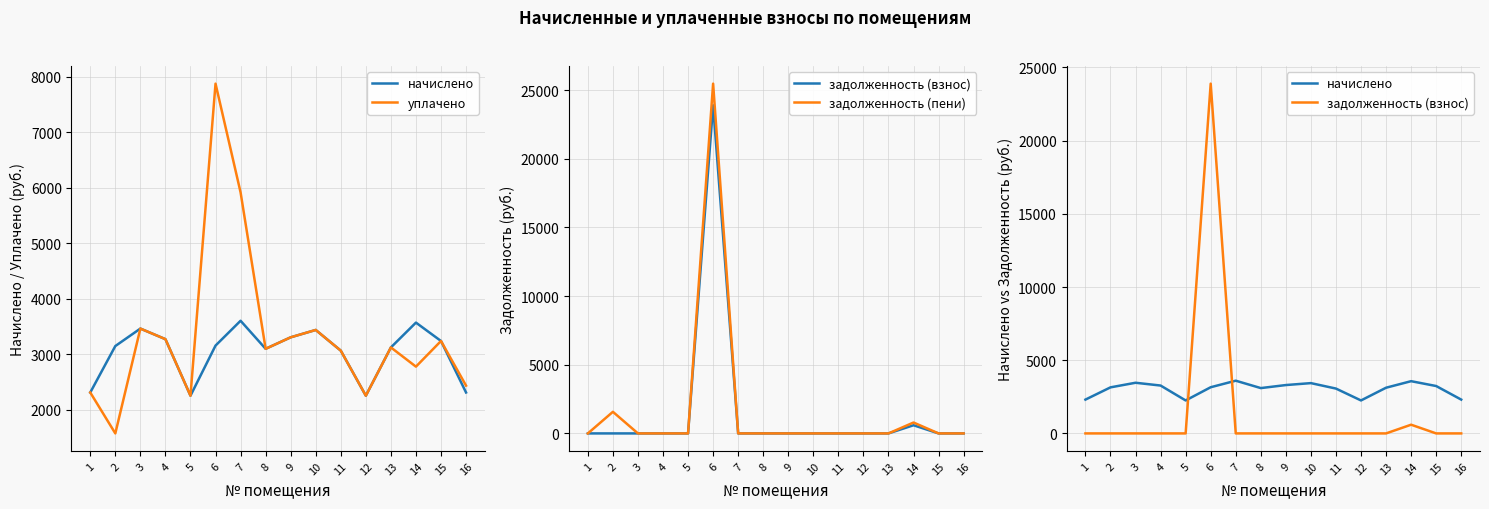

How many intersections are there between задолженность (пени) and уплачено?

2